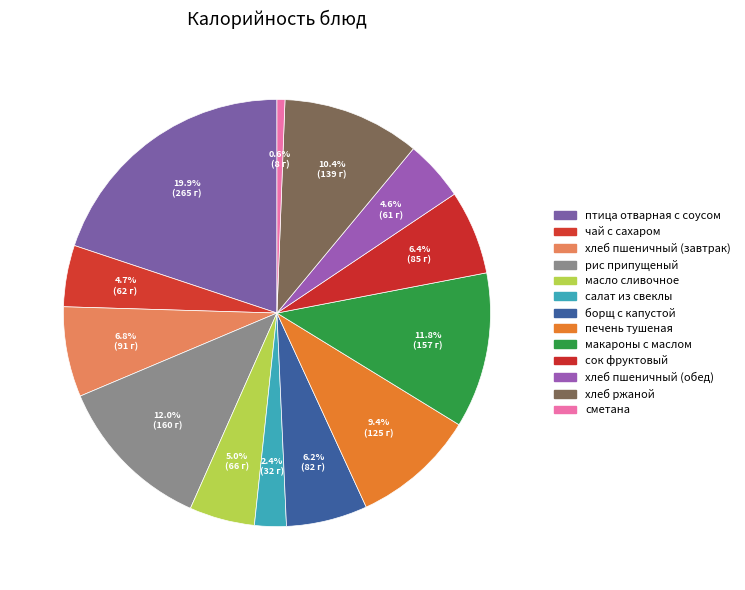

How many segments does this pie chart have?

13